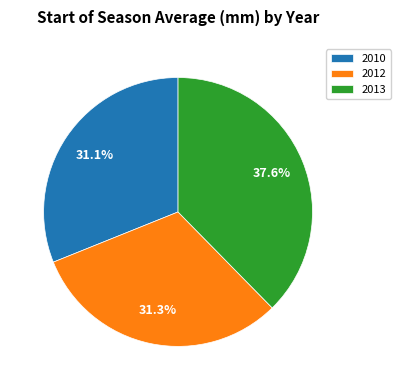

Count the number of slices in the pie.

3